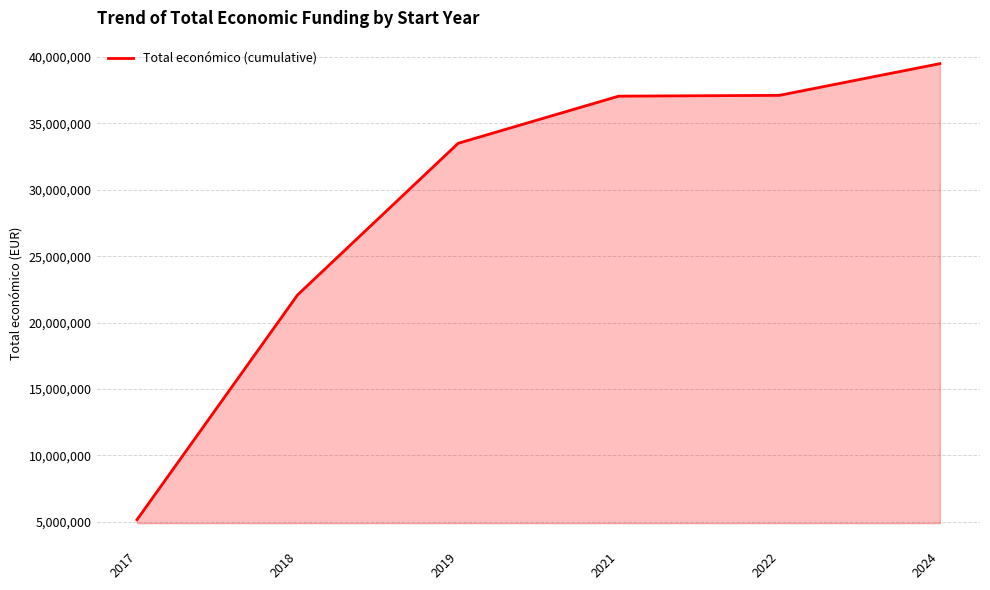

Does the chart display data point markers on the line(s)?

No